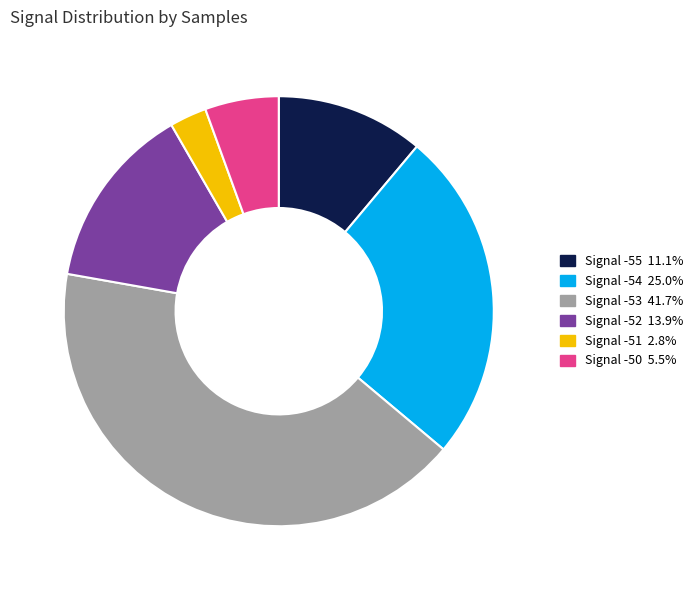

Do Signal -53 41.7% and Signal -50 5.5% together represent more than half of the pie?

No